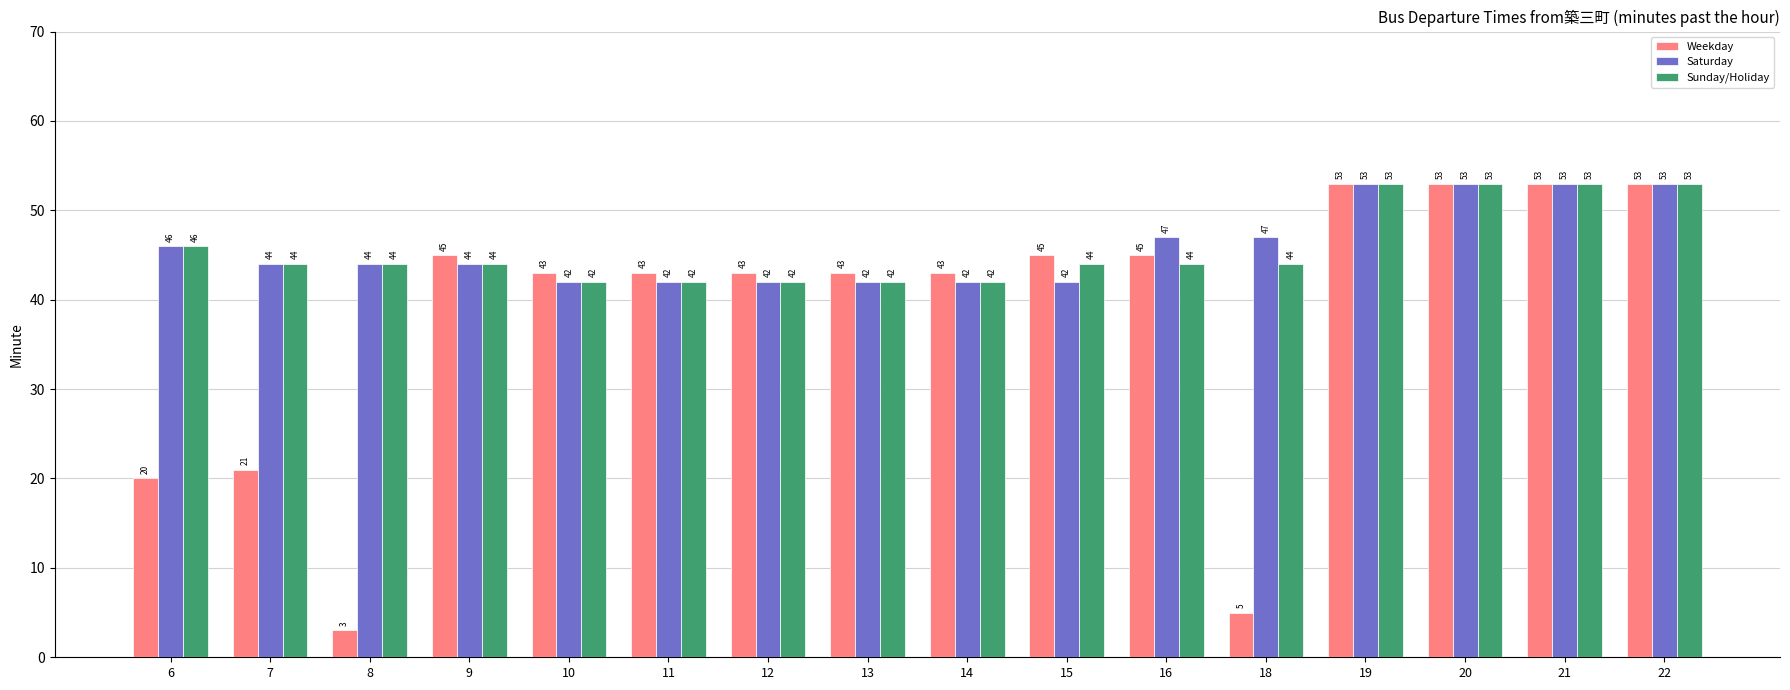

What is the lowest value of the Saturday series?

42